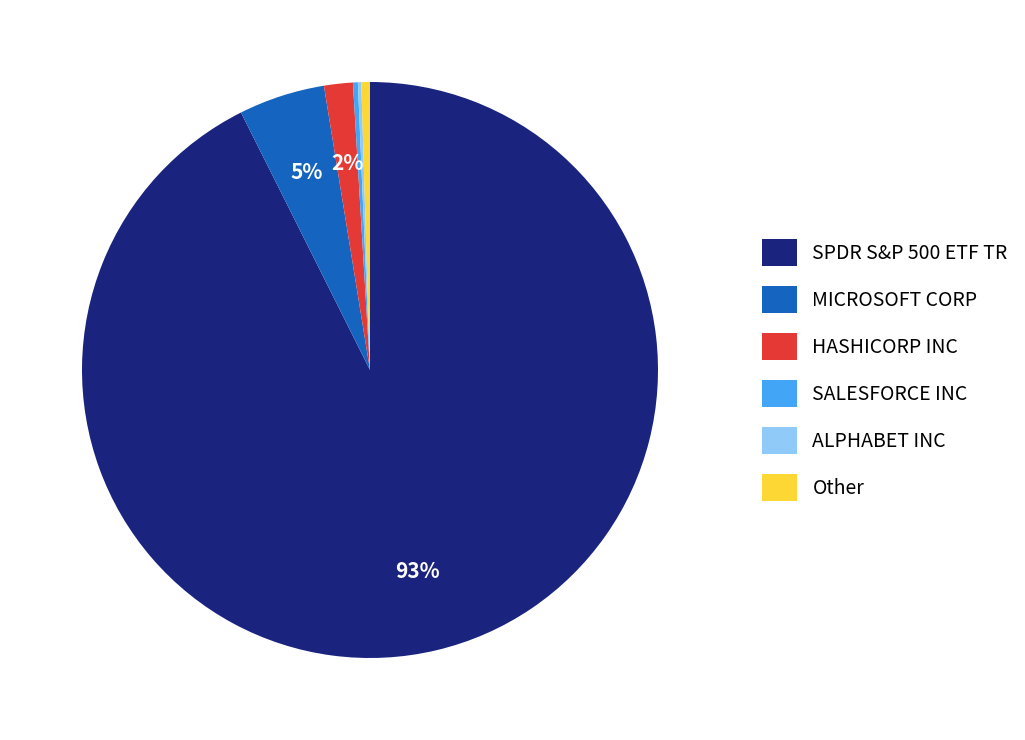

Which category accounts for the majority?

SPDR S&P 500 ETF TR